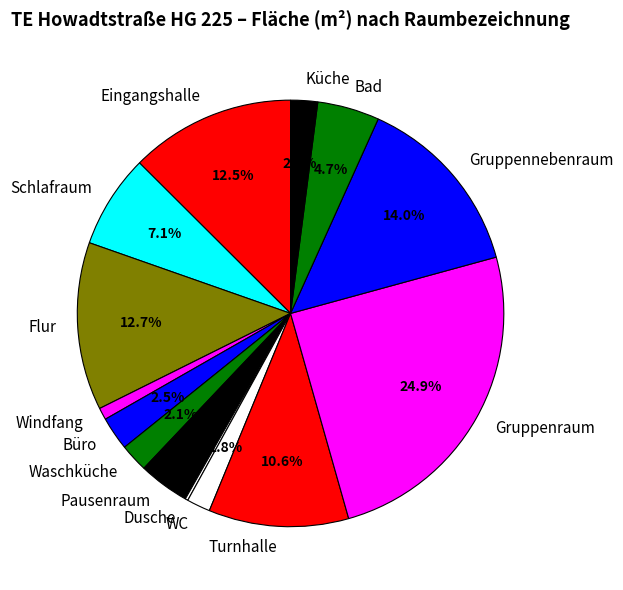

What is the largest slice in the pie chart?

Gruppenraum